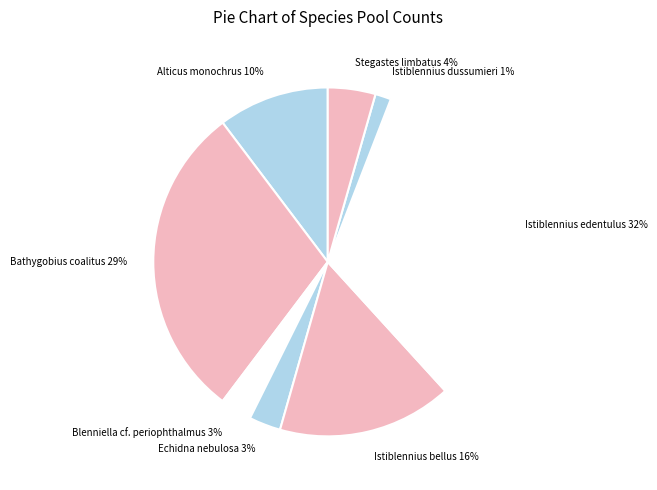

Combined, do Alticus monochrus and Istiblennius bellus account for over 50%?

No